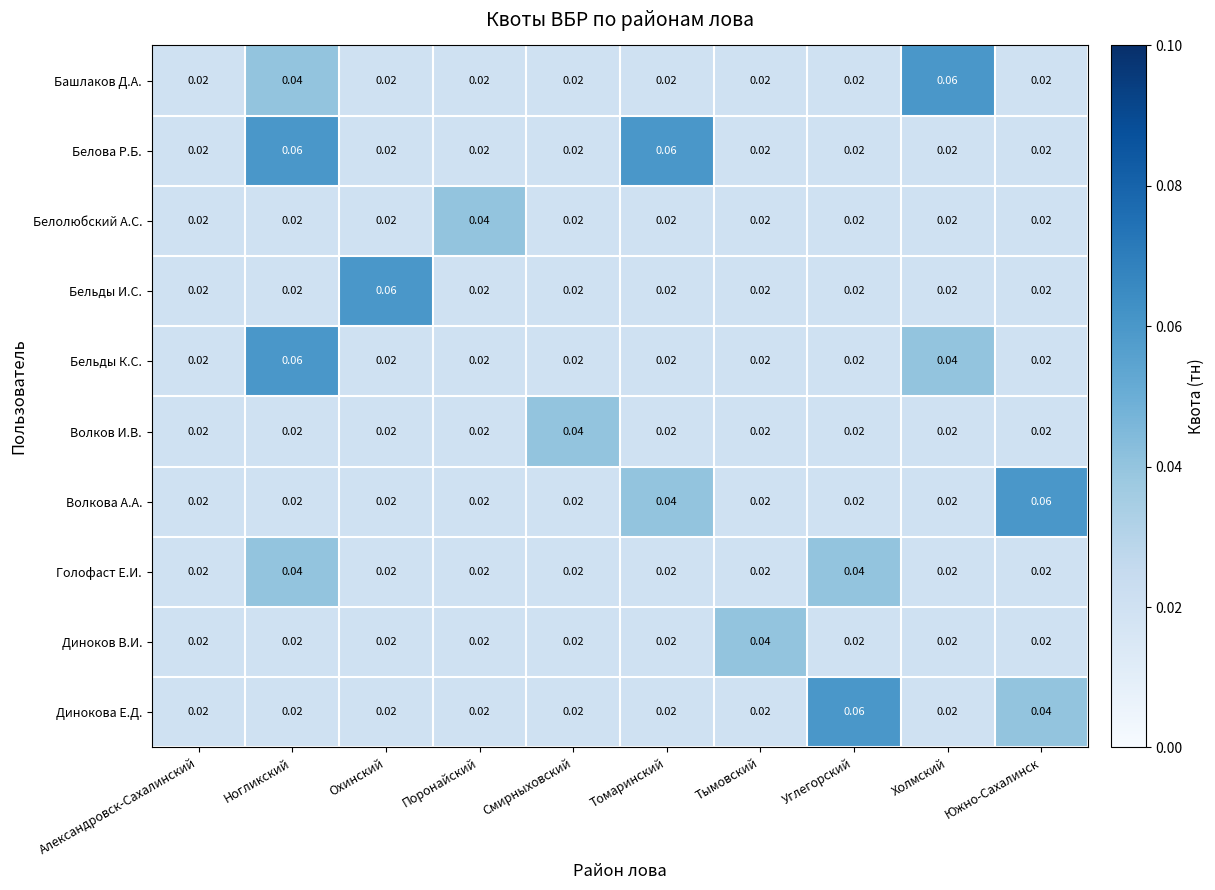

At which label does Бельды К.С. reach its peak?

Ногликский